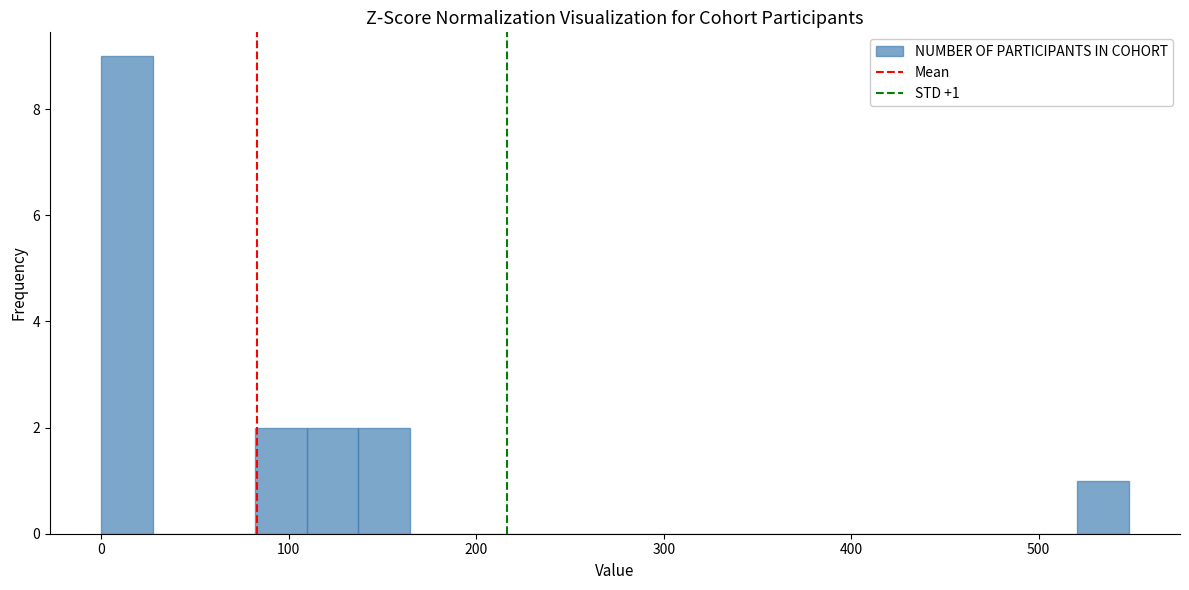

Read against the x-axis, roughly where is the centre of the tallest bar?

10